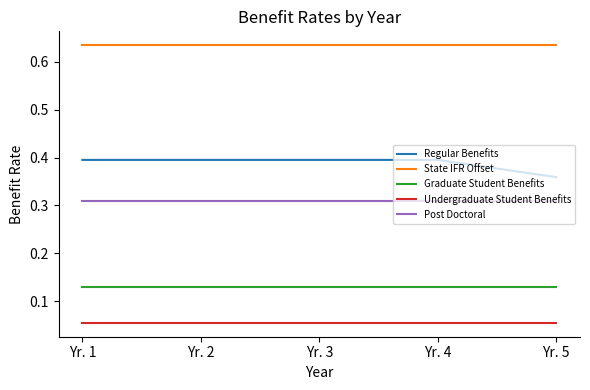

Is the value of Undergraduate Student Benefits at Yr. 5 greater than the value of Graduate Student Benefits at Yr. 3?

No